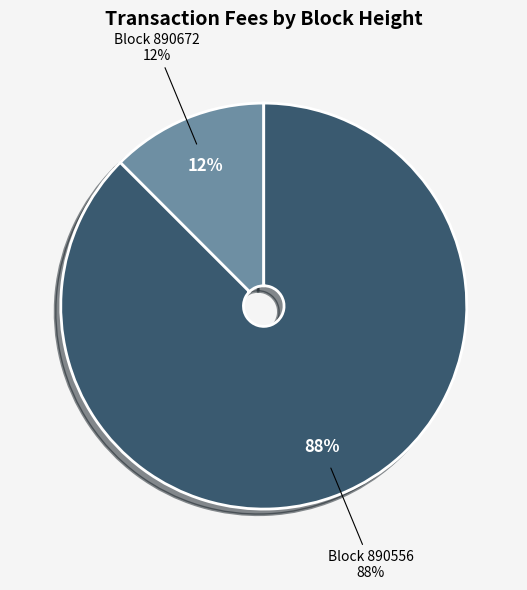

To the nearest percent, what is the combined percentage of 890556 and 890672?

100%